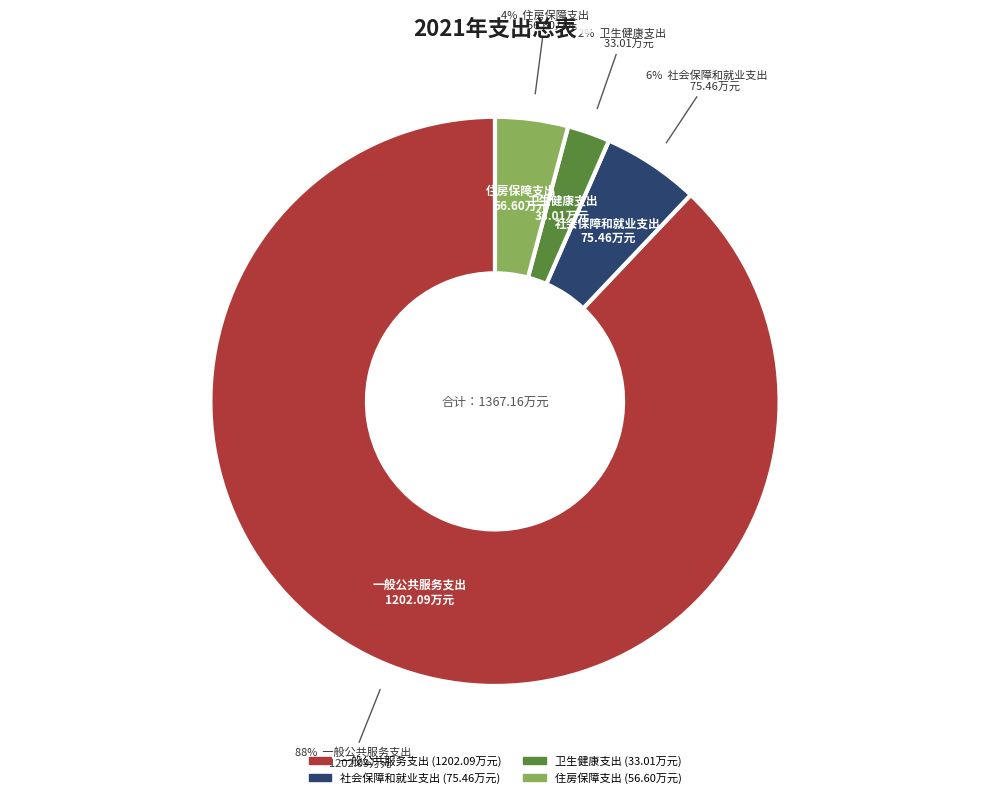

Count the number of slices in the pie.

4